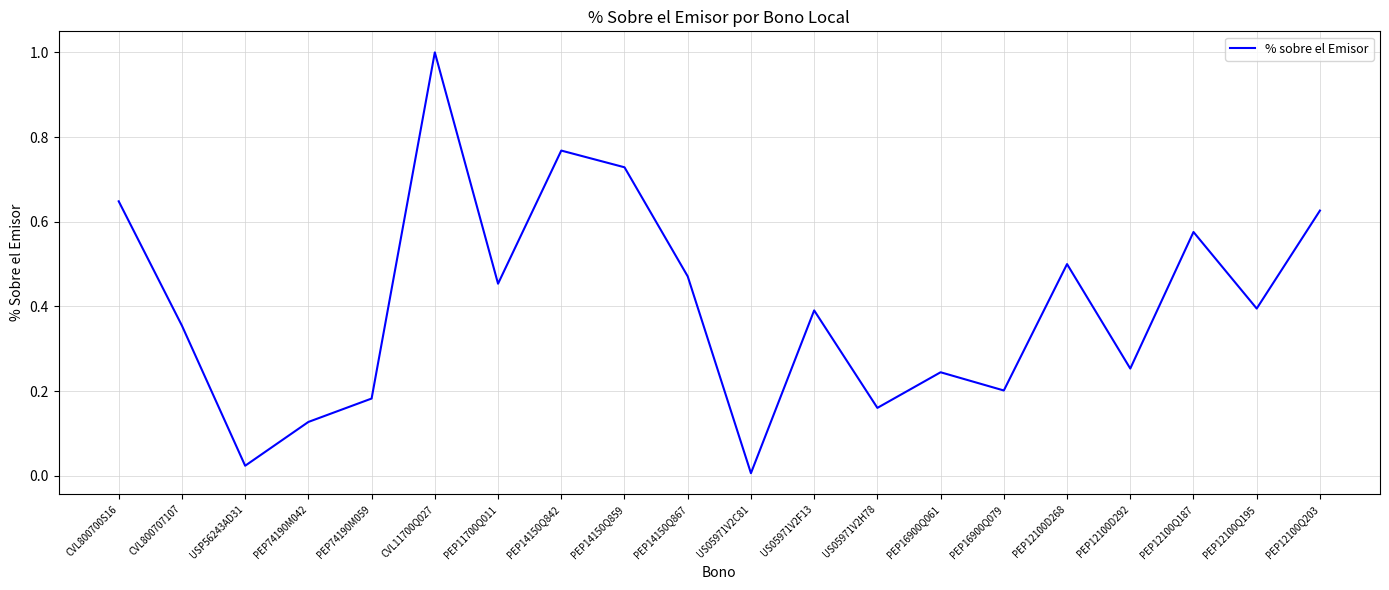

Where is the first local maximum?

CVL11700Q027